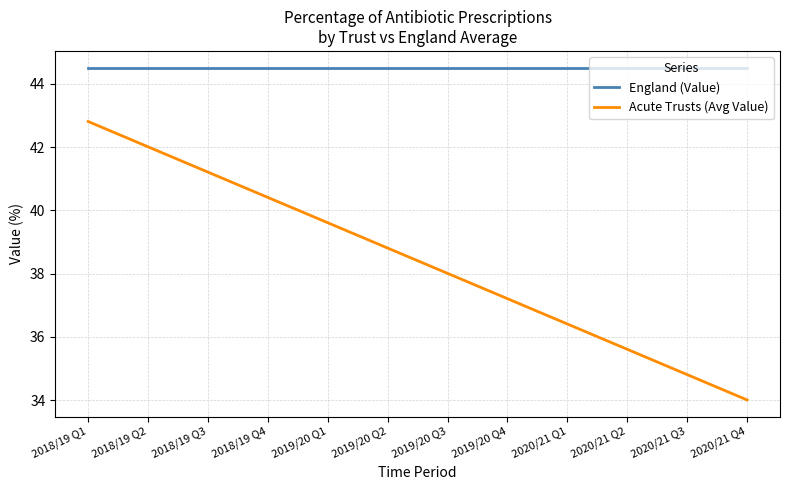

What is the maximum value shown in the chart?

44.5